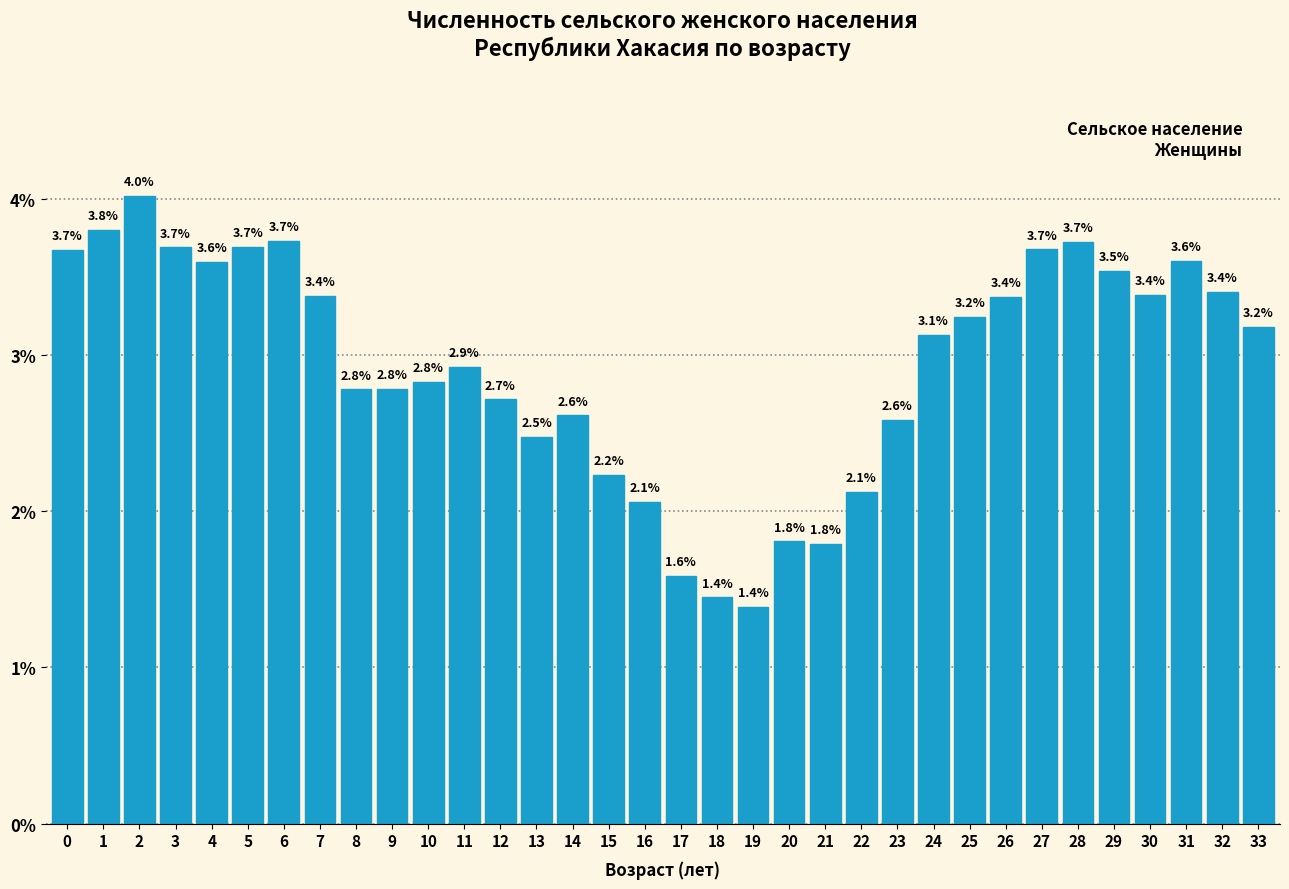

Reading right to left, extract all data points from this chart.

33=3.2	32=3.4	31=3.6	30=3.4	29=3.5	28=3.7	27=3.7	26=3.4	25=3.2	24=3.1	23=2.6	22=2.1	21=1.8	20=1.8	19=1.4	18=1.4	17=1.6	16=2.1	15=2.2	14=2.6	13=2.5	12=2.7	11=2.9	10=2.8	9=2.8	8=2.8	7=3.4	6=3.7	5=3.7	4=3.6	3=3.7	2=4.0	1=3.8	0=3.7